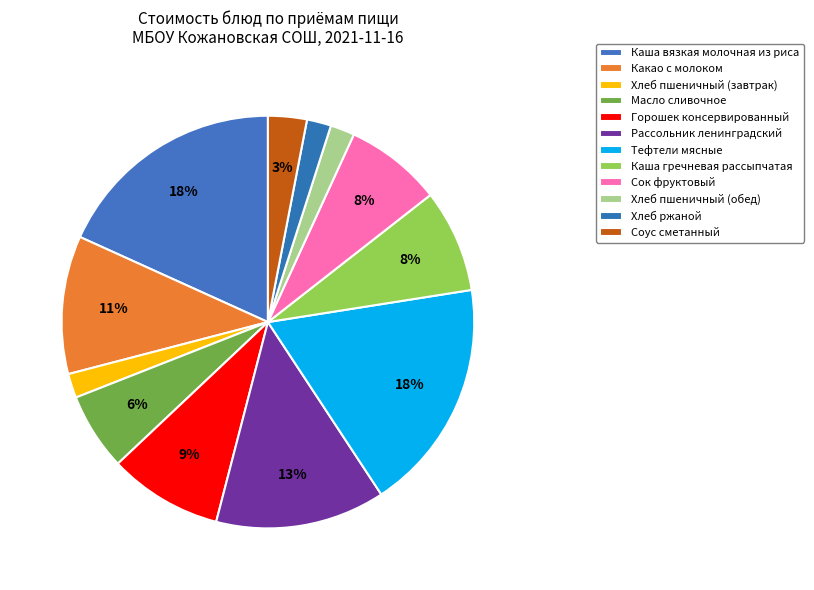

Does Рассольник ленинградский account for over 50% of the chart?

No